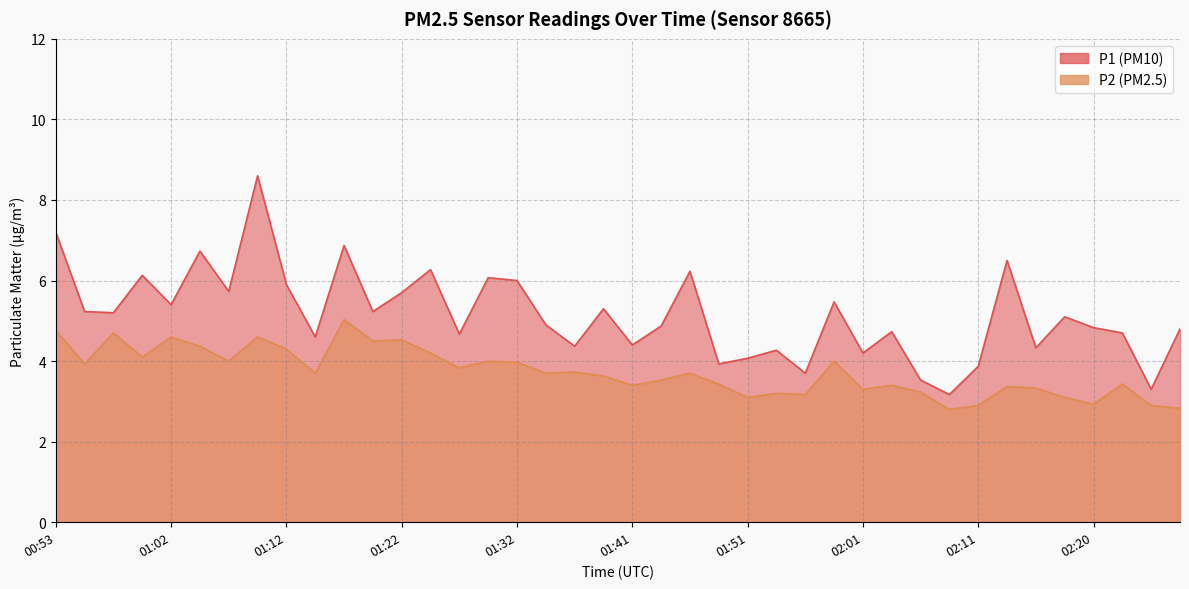

What is the difference between the maximum and minimum values in the P2 series?

2.2